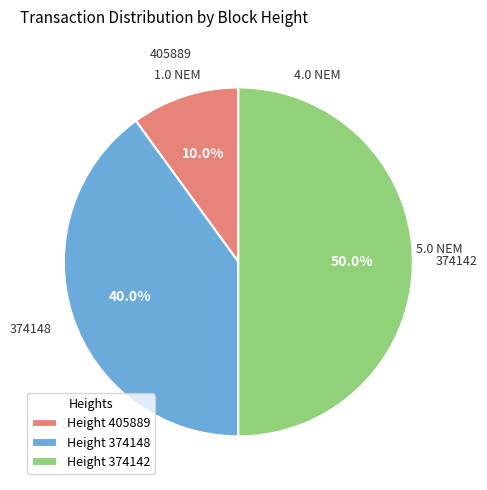

How many slices are in this pie chart?

3